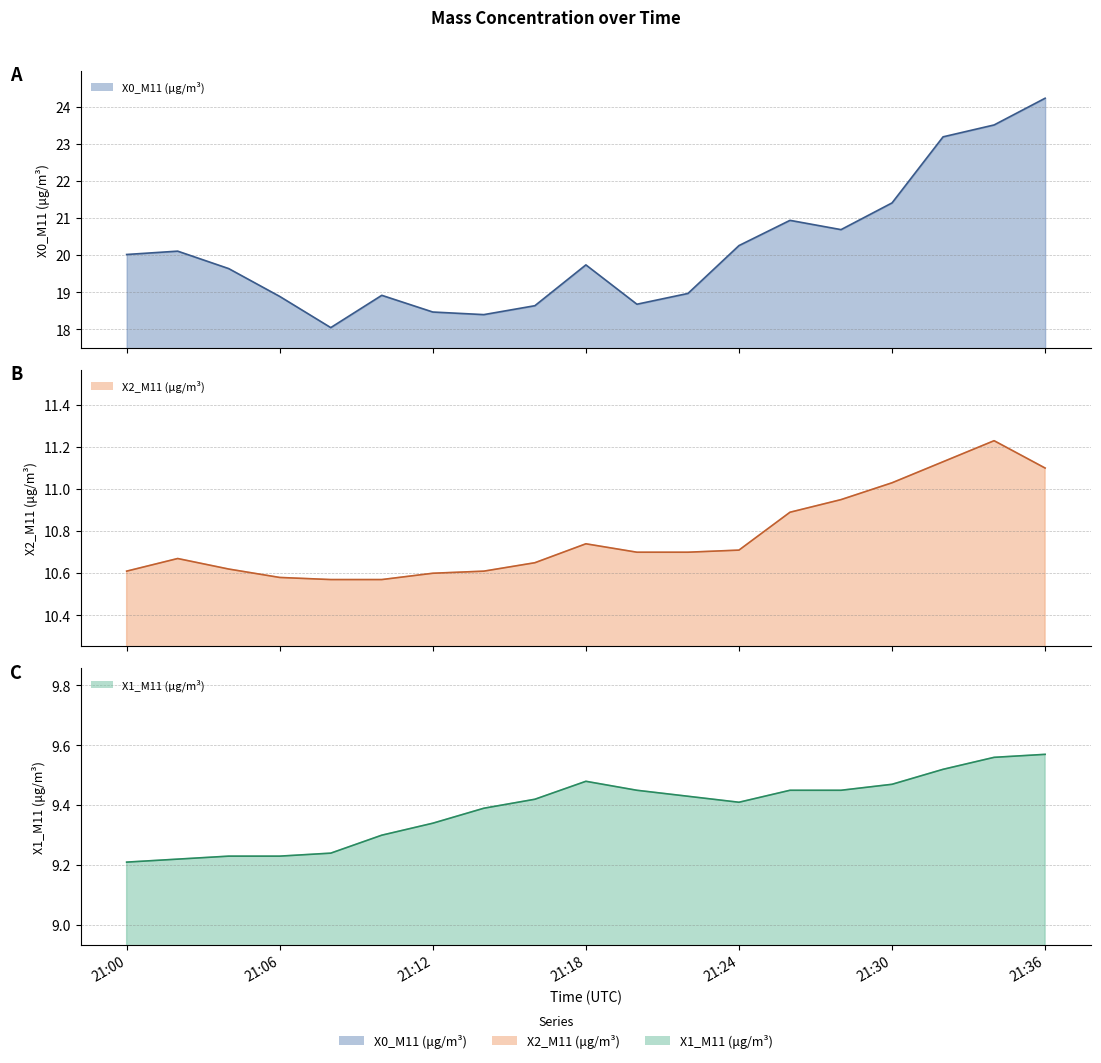

What is the difference between the second highest and second lowest values in the X0_M11 (μg/m³) line series?

5.1